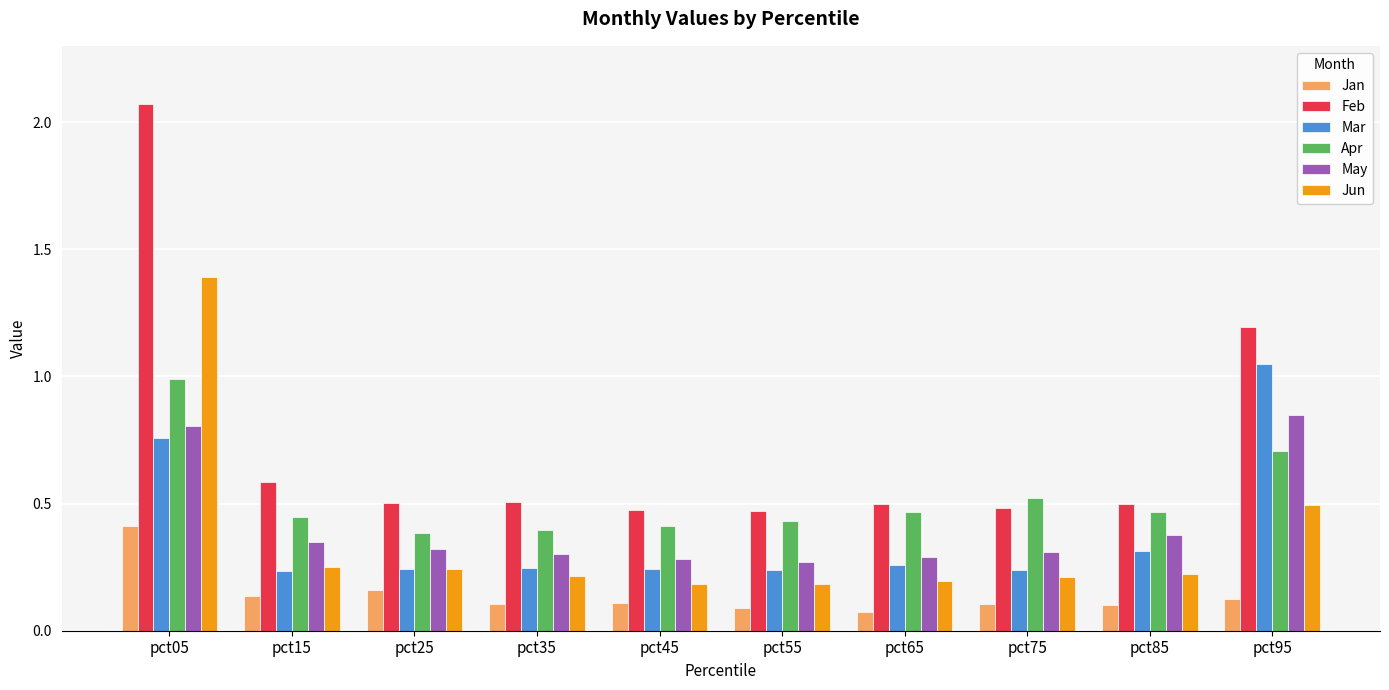

The value of Mar at pct15 is 0.2. True or false?

True